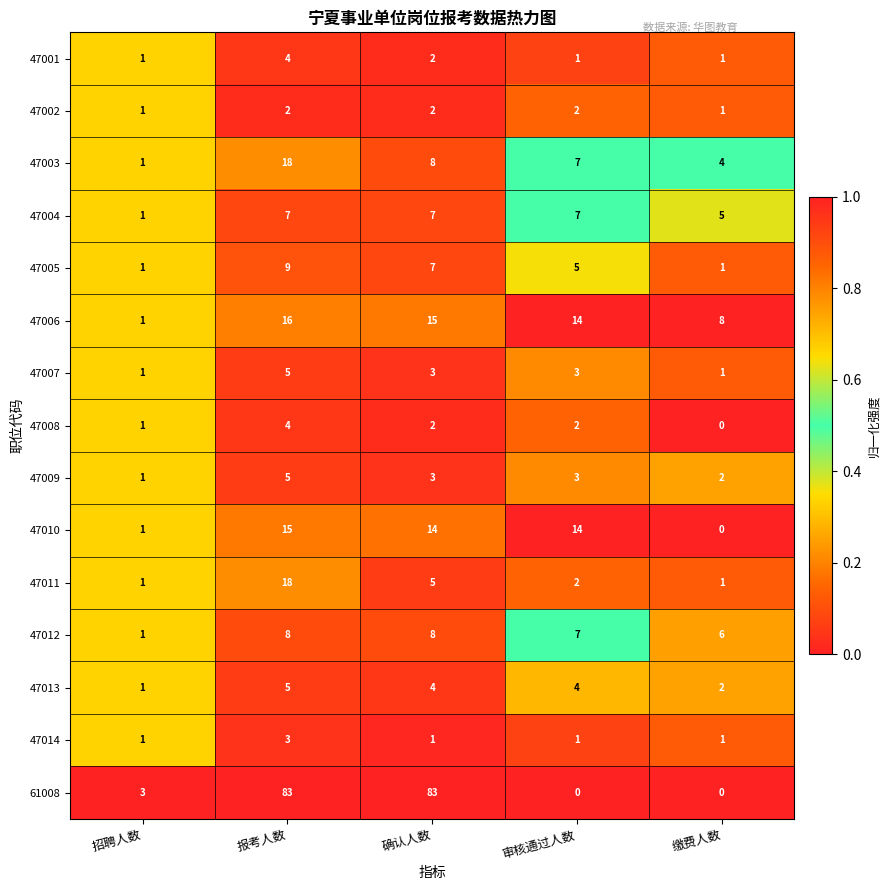

At which label does 47005 reach its peak?

报考人数